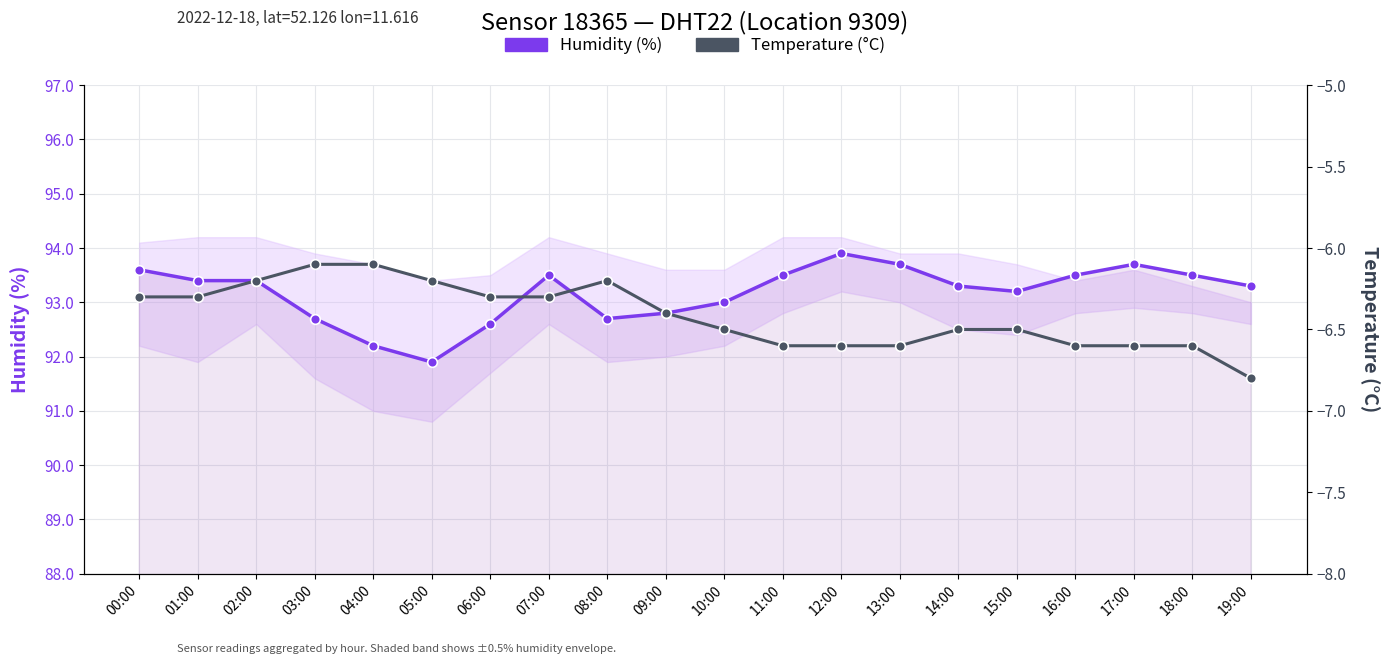

The value of Temperature (°C) at 02:00 is -6.2. True or false?

True